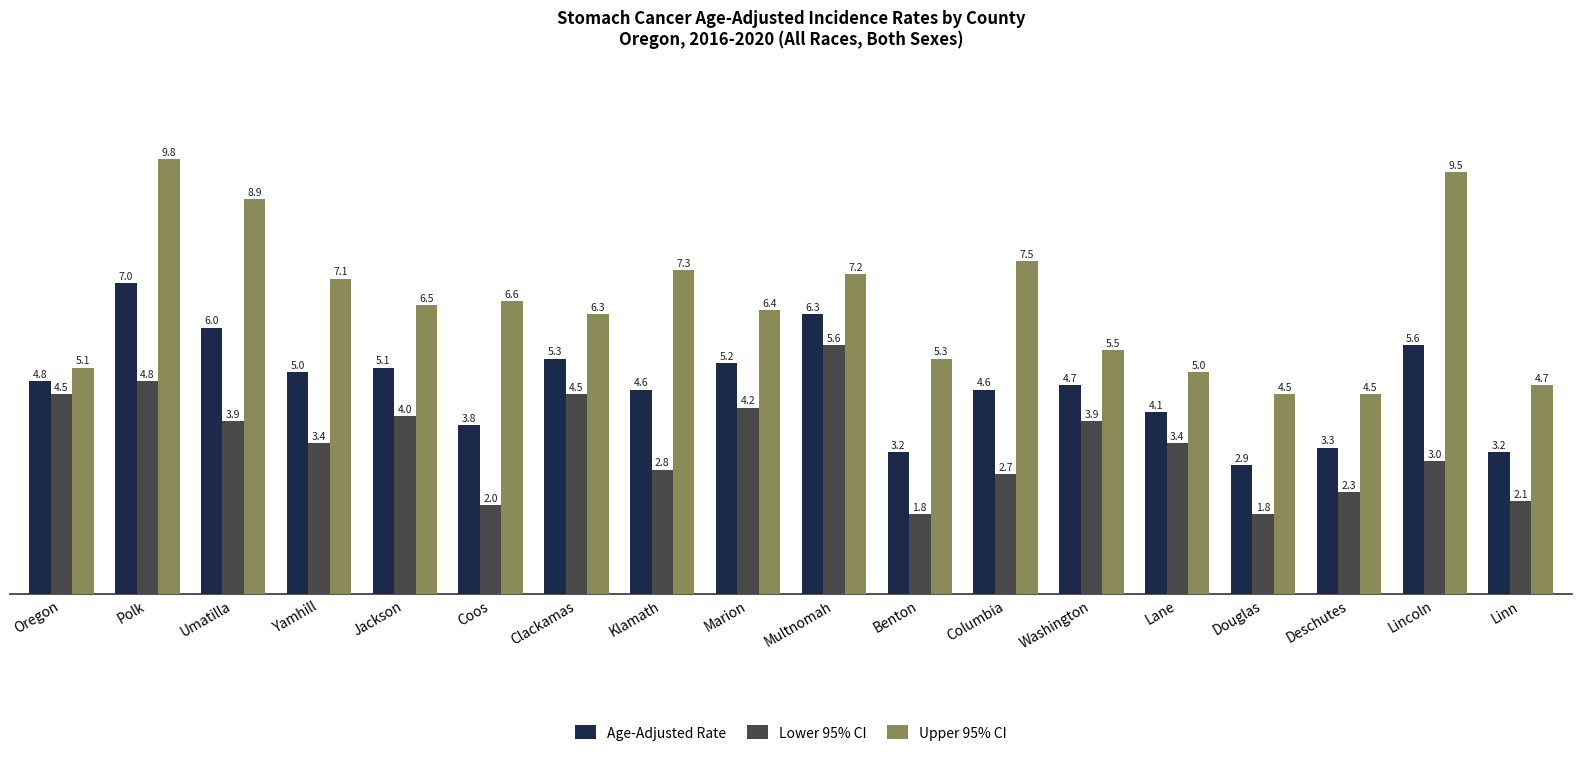

What is the total value across all series at Lane?

12.5